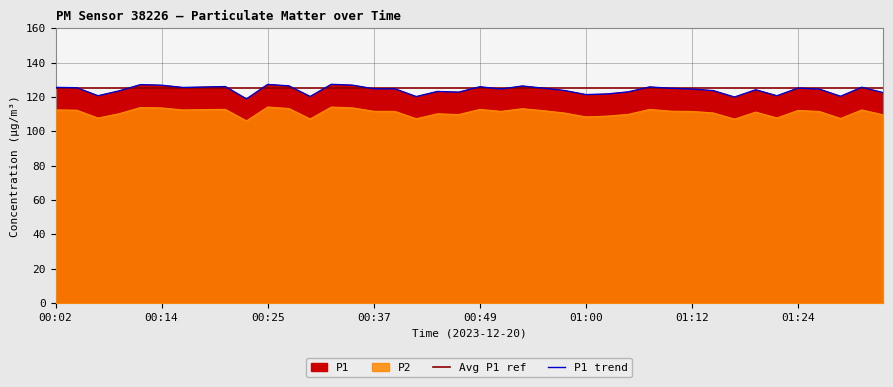

What is the minimum value for P1?

118.9